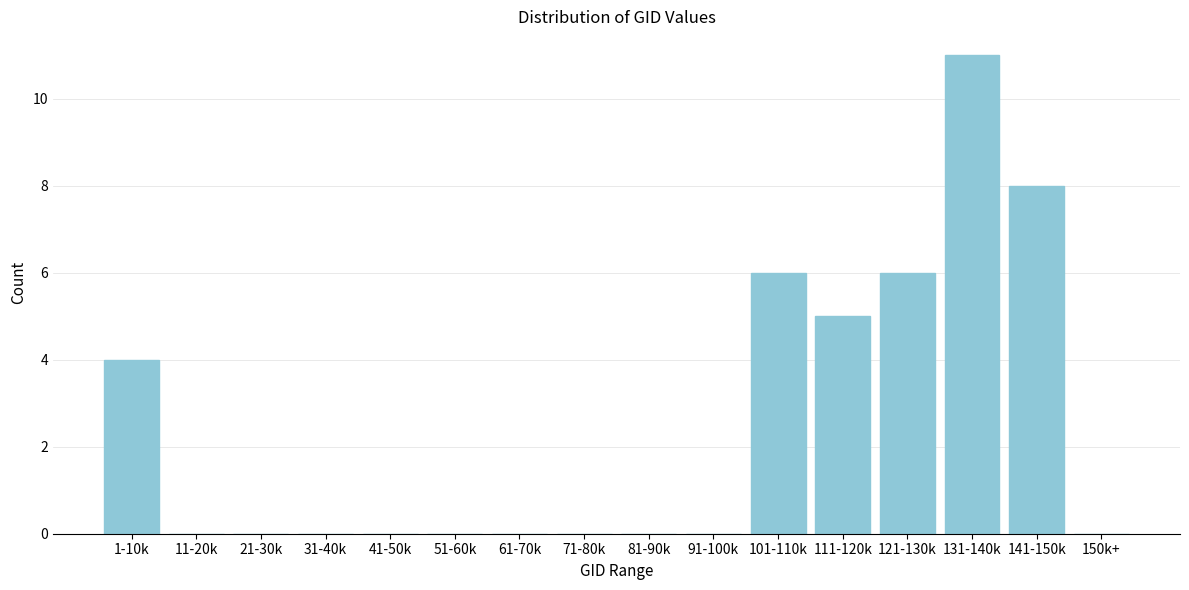

Reading left to right, transcribe all the data shown in this chart.

1-10k=4	11-20k=0	21-30k=0	31-40k=0	41-50k=0	51-60k=0	61-70k=0	71-80k=0	81-90k=0	91-100k=0	101-110k=6	111-120k=5	121-130k=6	131-140k=11	141-150k=8	150k+=0